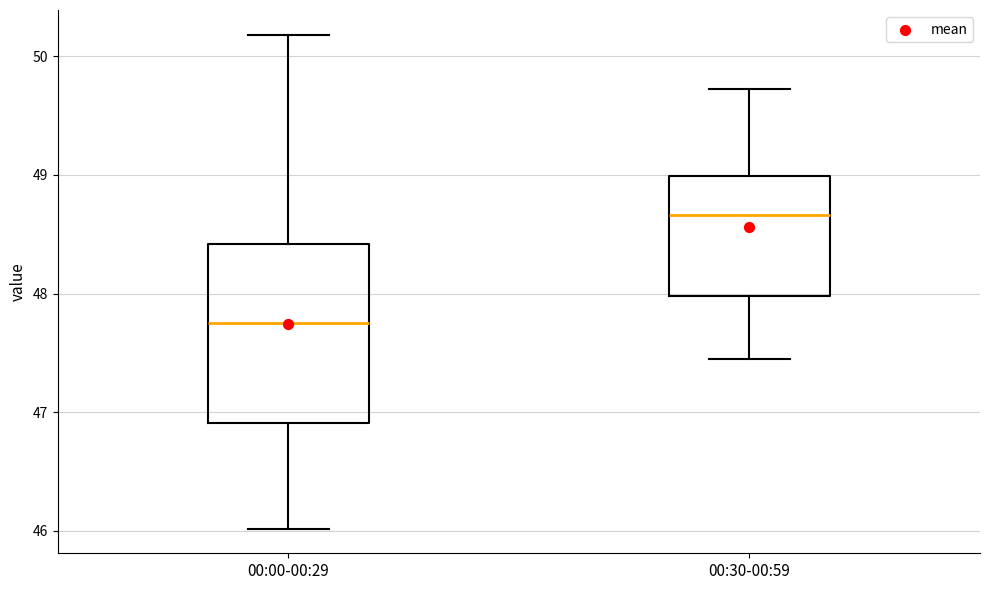

Which box has the highest median line?

00:30-00:59